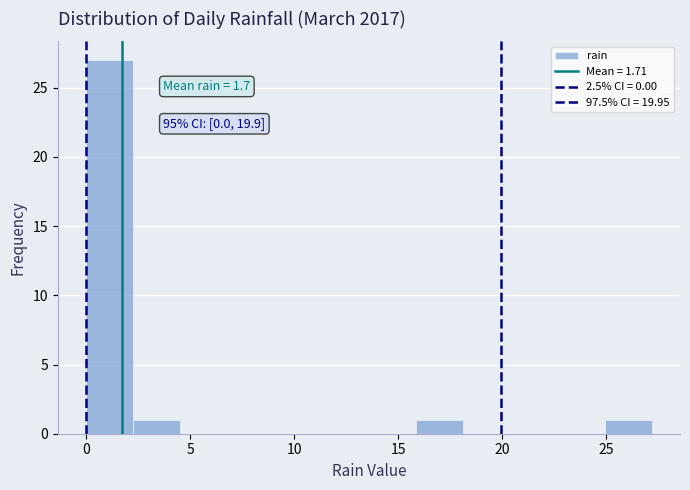

Over which range of the x-axis is the bar tallest?

0.0 to 2.5